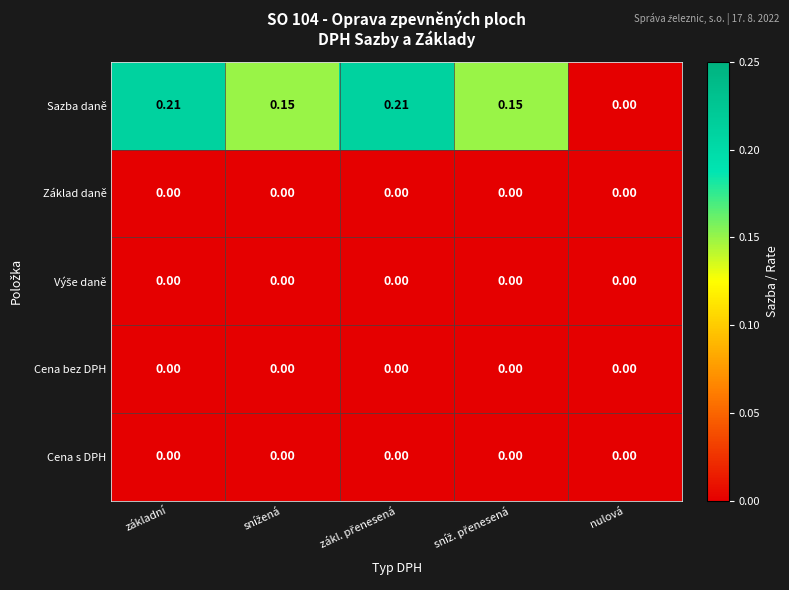

Between základní and nulová, which series saw the biggest shift?

Sazba daně